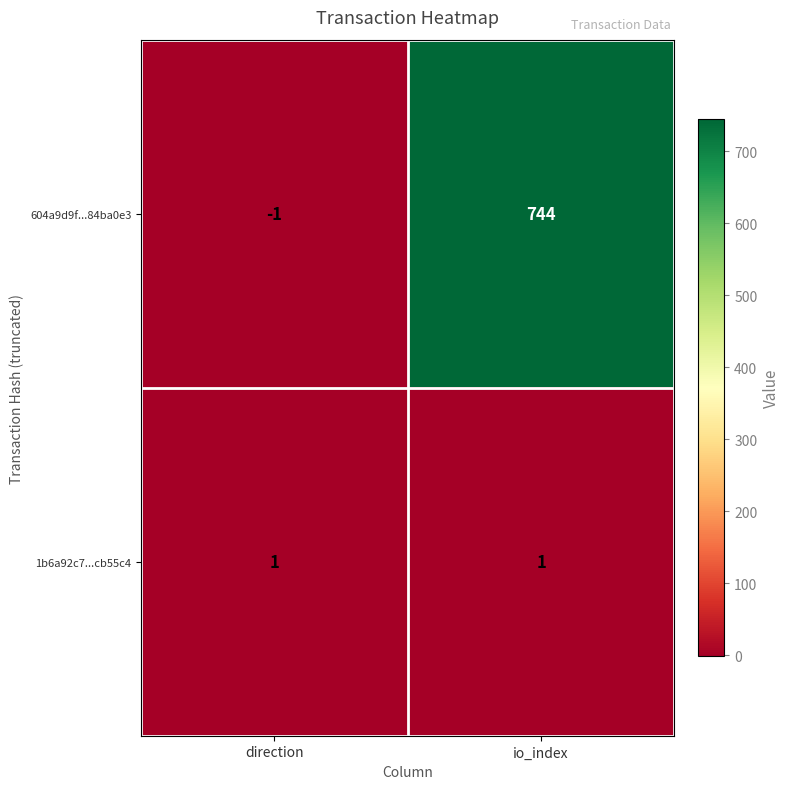

Rank the series by their maximum value, from highest to lowest.

604a9d9f...84ba0e3, 1b6a92c7...cb55c4